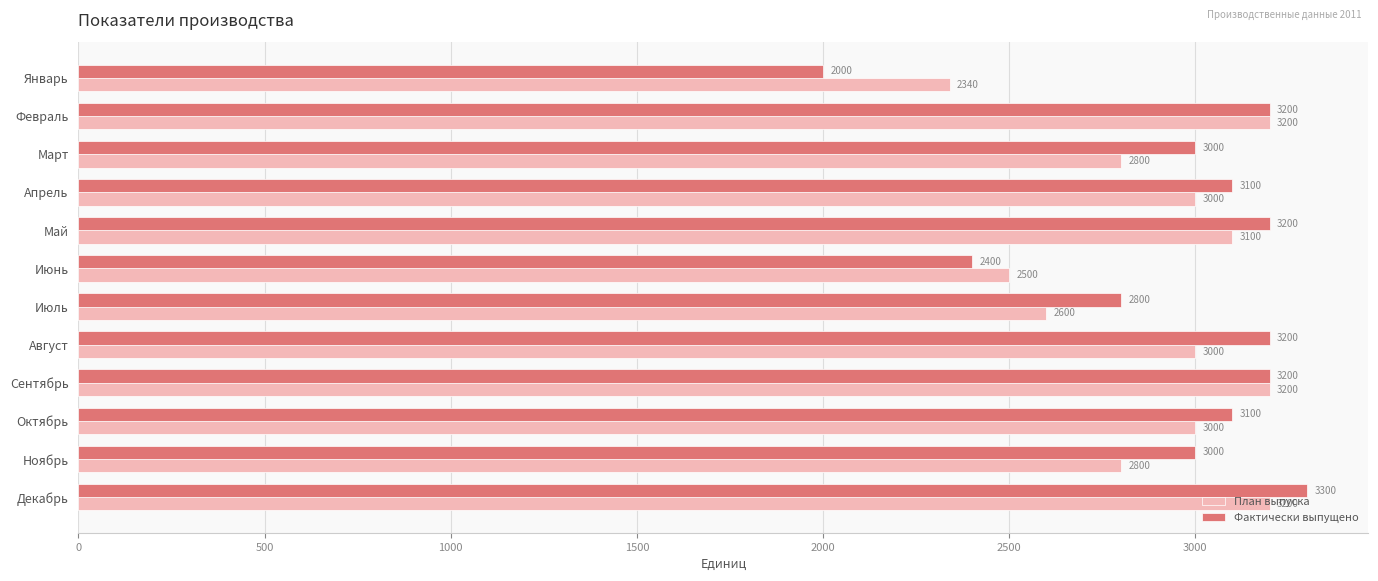

What is the highest value of the План выпуска series?

3200